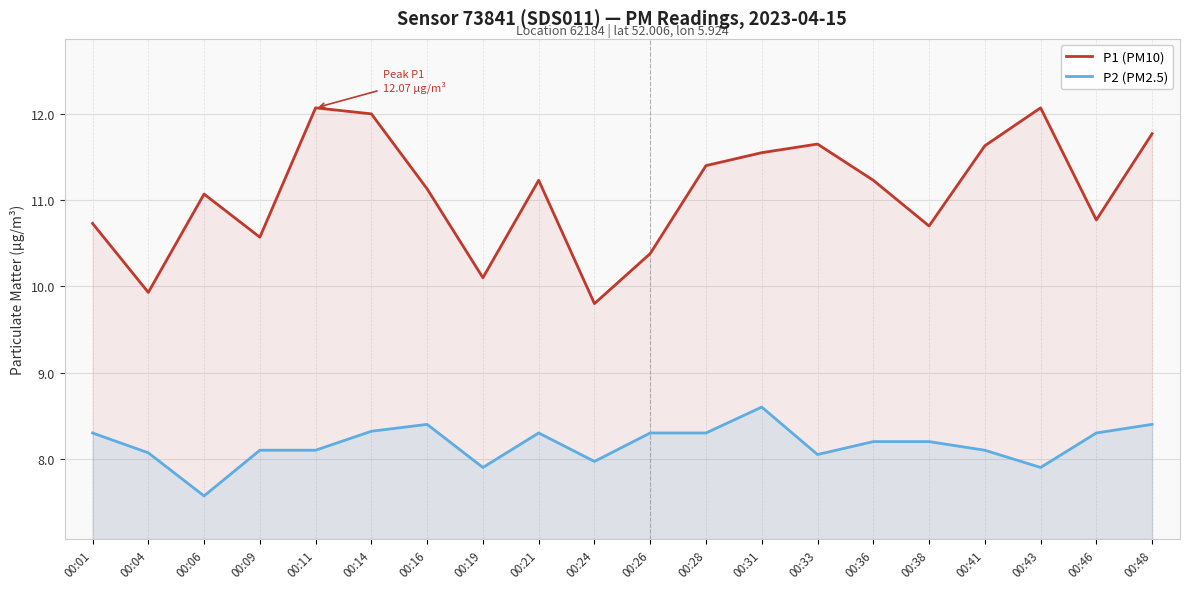

Where is P1 (PM10) nearest to the value 10?

00:04